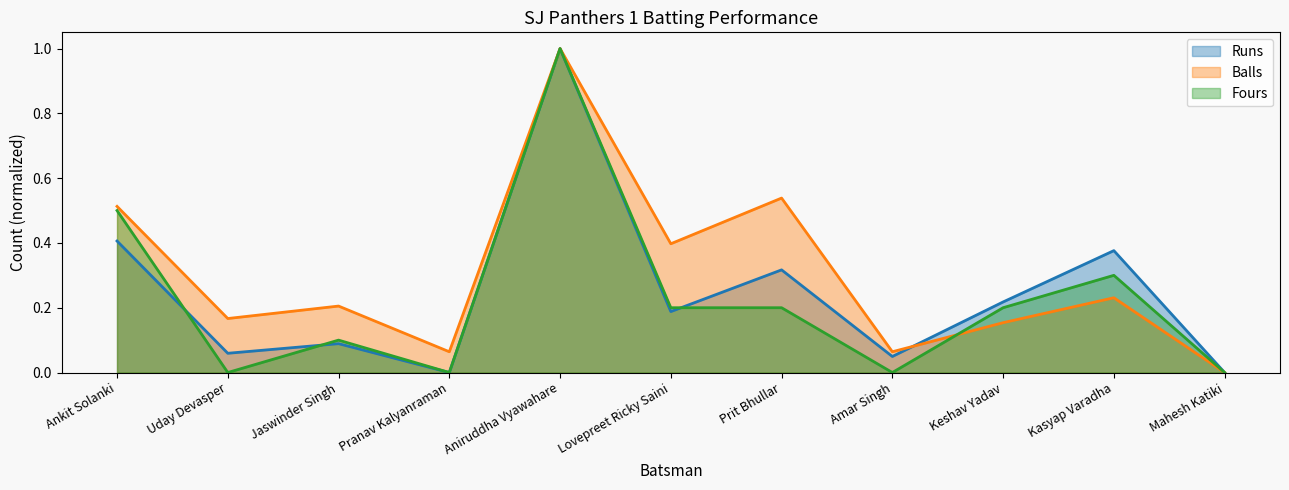

At which label does Balls reach its minimum?

Mahesh Katiki